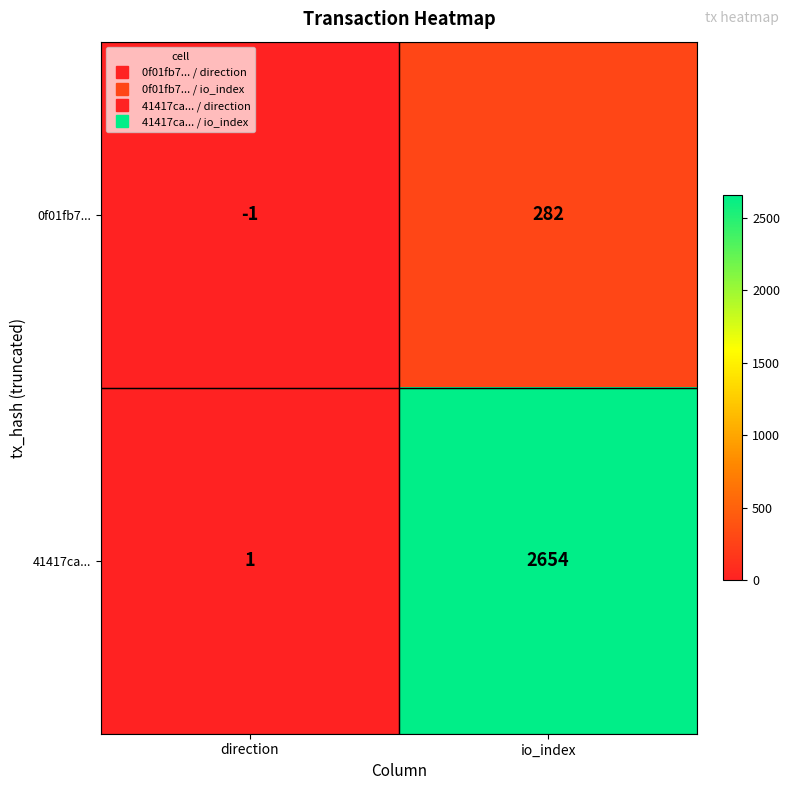

How many categories are shown in the chart?

2